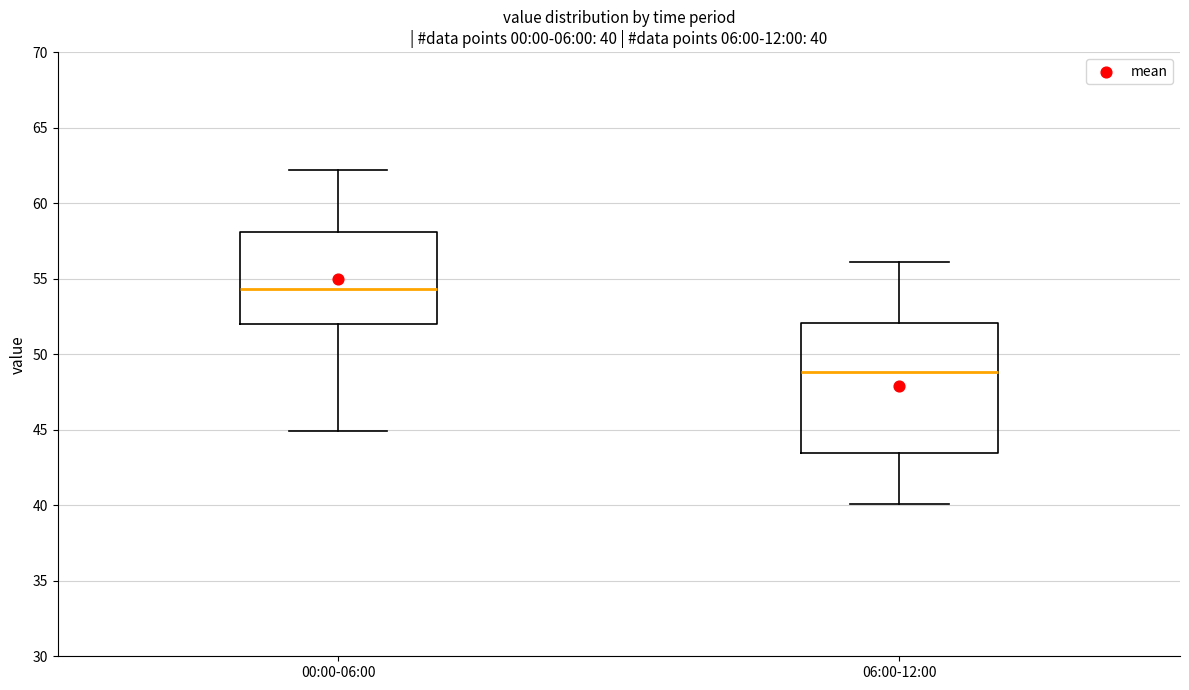

Comparing the boxes themselves (not the whiskers), which one is the tallest?

06:00-12:00